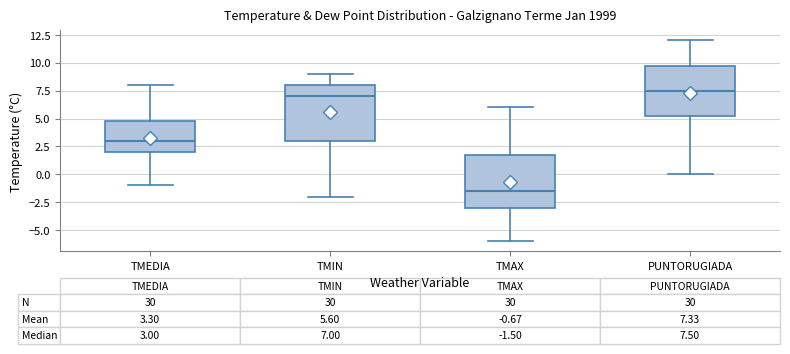

Which box has the highest median line?

PUNTORUGIADA